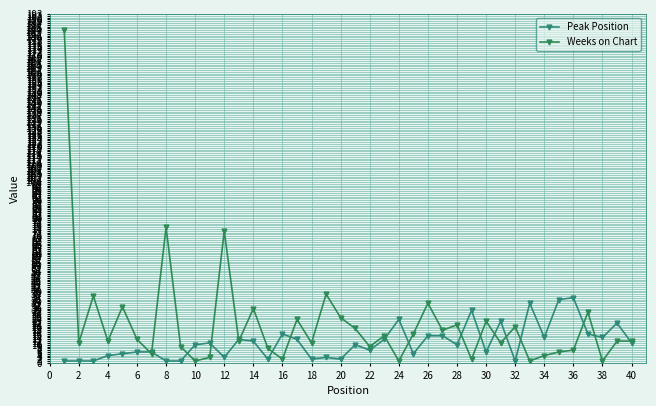

How many distinct data groups are displayed?

2